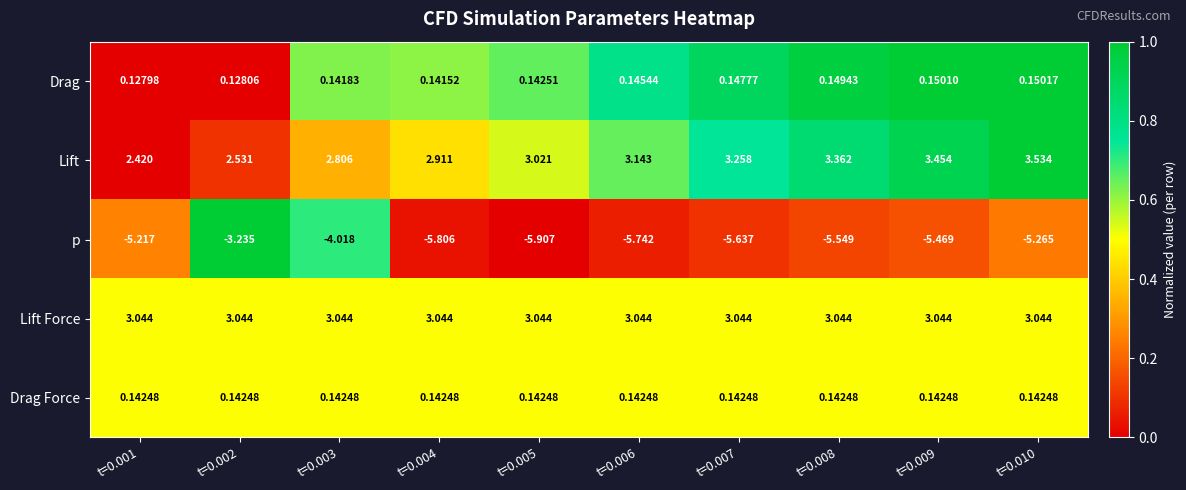

Is the value of p at t=0.007 greater than the value of Lift at t=0.007?

No